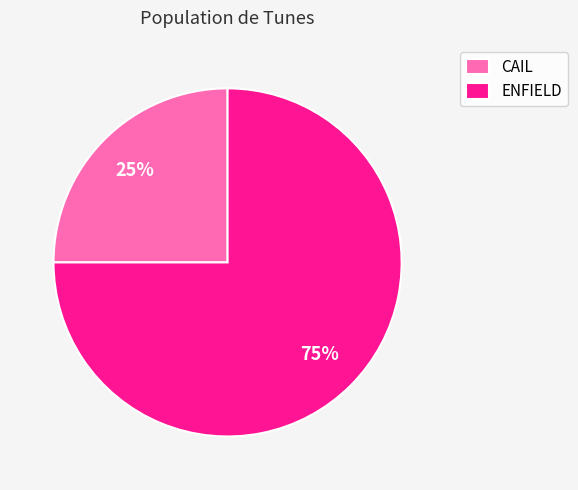

Count the number of slices in the pie.

2